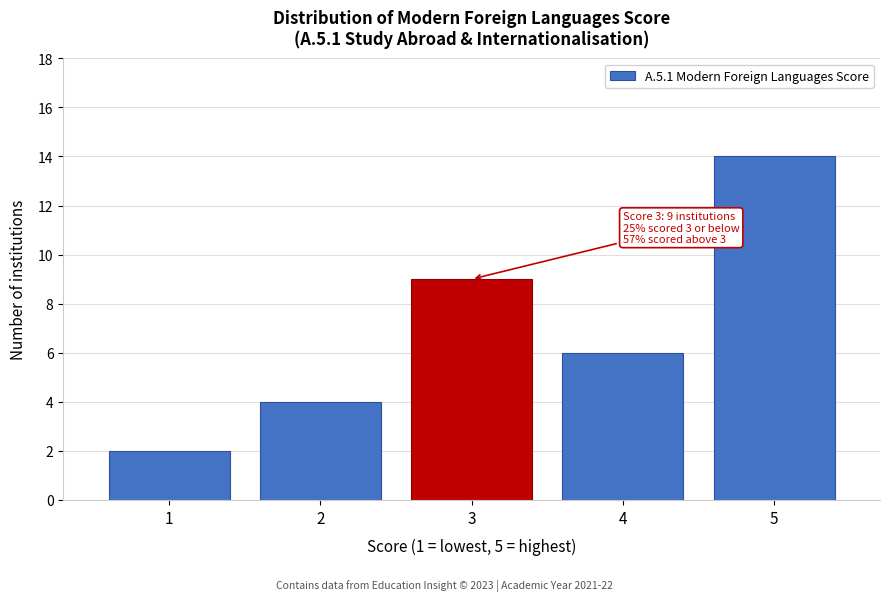

Reading left to right, what are all the values shown in this chart?

2	4	9	6	14